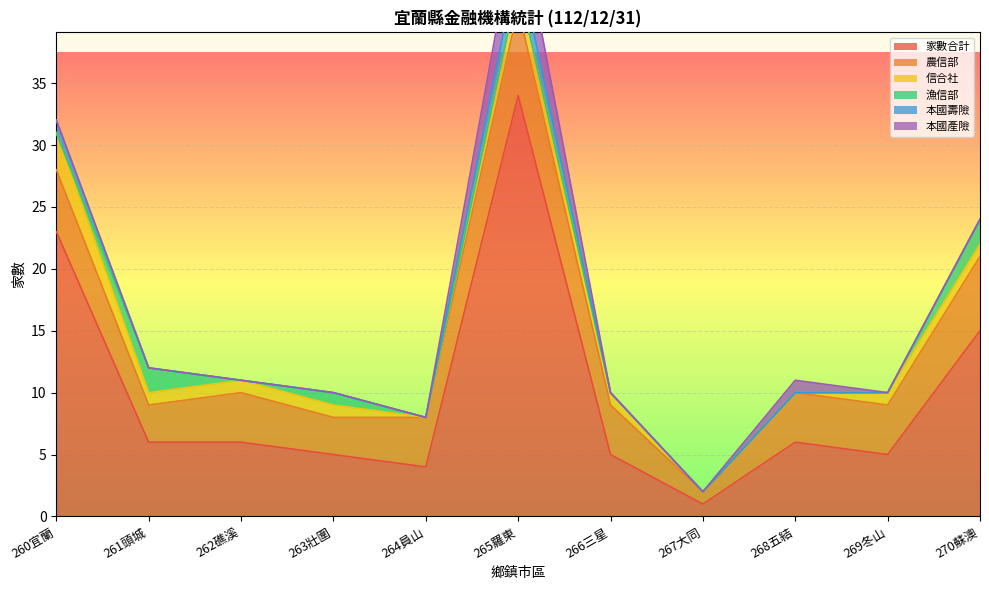

Rank the series at 269冬山 from lowest to highest value.

漁信部, 本國壽險, 本國產險, 信合社, 農信部, 家數合計